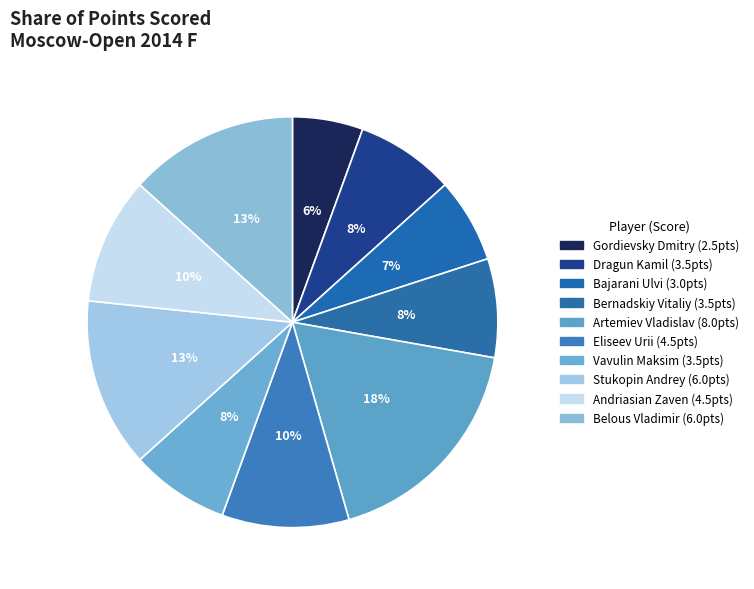

How many slices are in this pie chart?

10